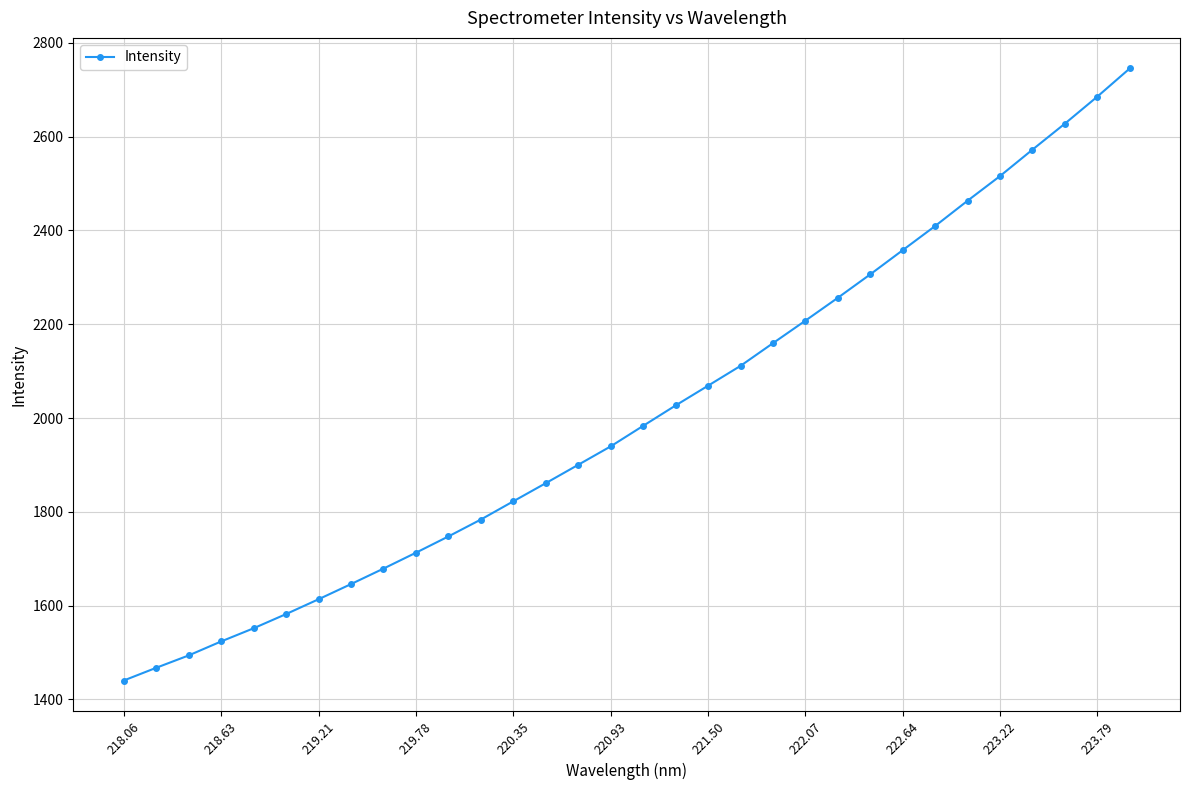

Does the chart display data point markers on the line(s)?

Yes